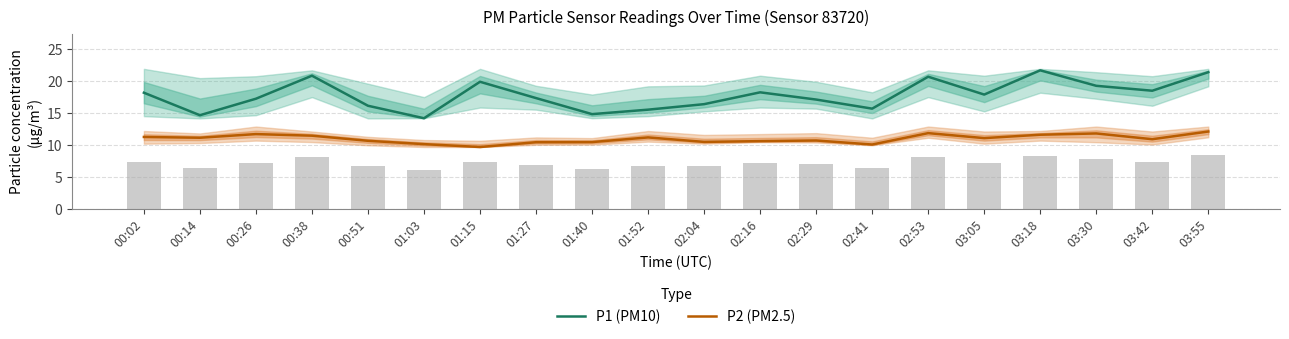

What is the minimum value shown in the chart?

9.7